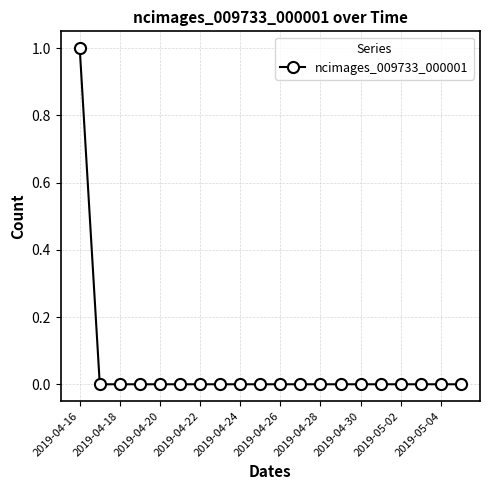

Count the number of data series in this chart.

1